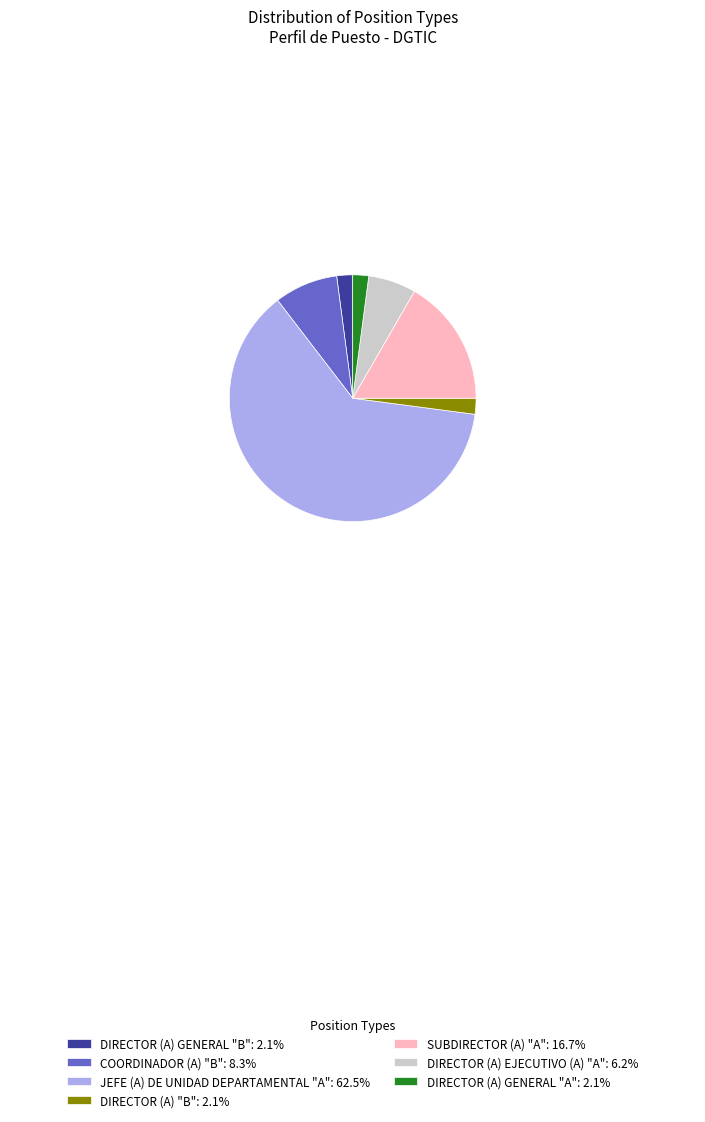

Approximately how many times larger is the value at DIRECTOR (A) "B": 2.1% compared to DIRECTOR (A) GENERAL "B": 2.1%?

1.0